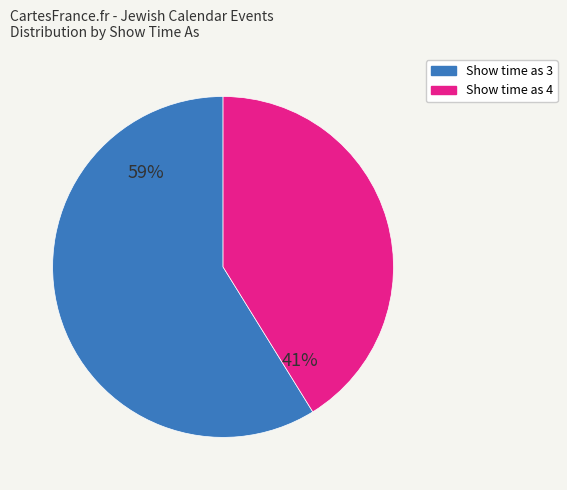

What is the largest slice in the pie chart?

Show time as 3